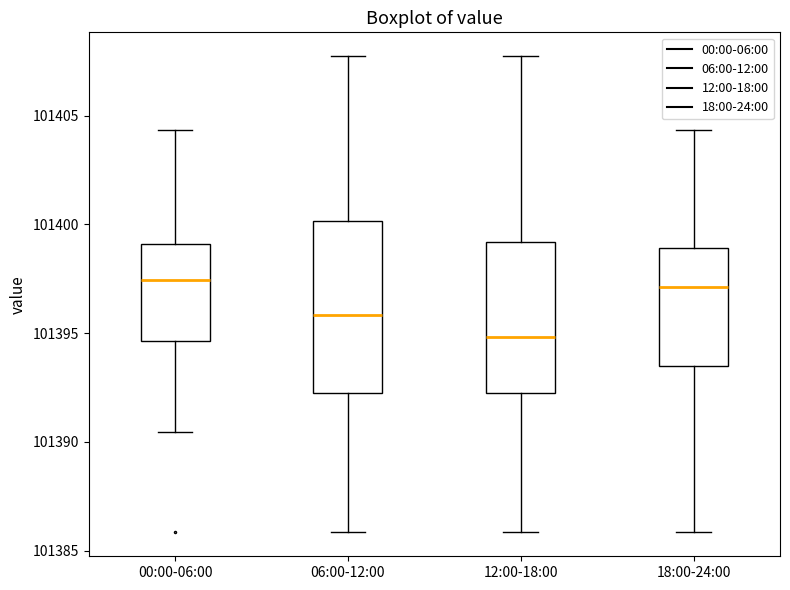

Comparing the boxes themselves (not the whiskers), which one is the tallest?

06:00-12:00